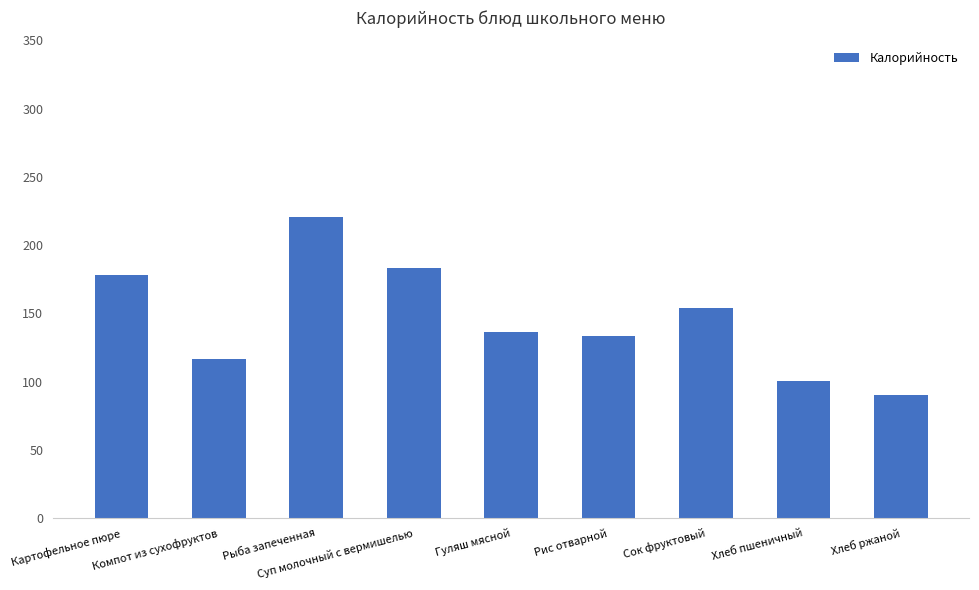

What is the label of the 1st bar from the right?

Хлеб ржаной